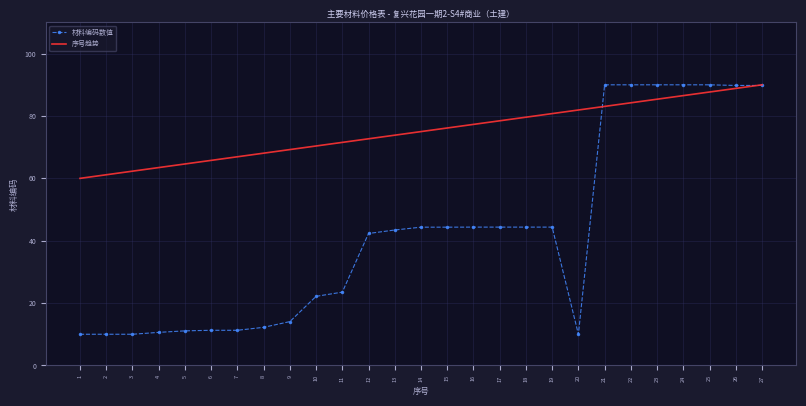

What is the difference between the highest and lowest values at 2?

51.1